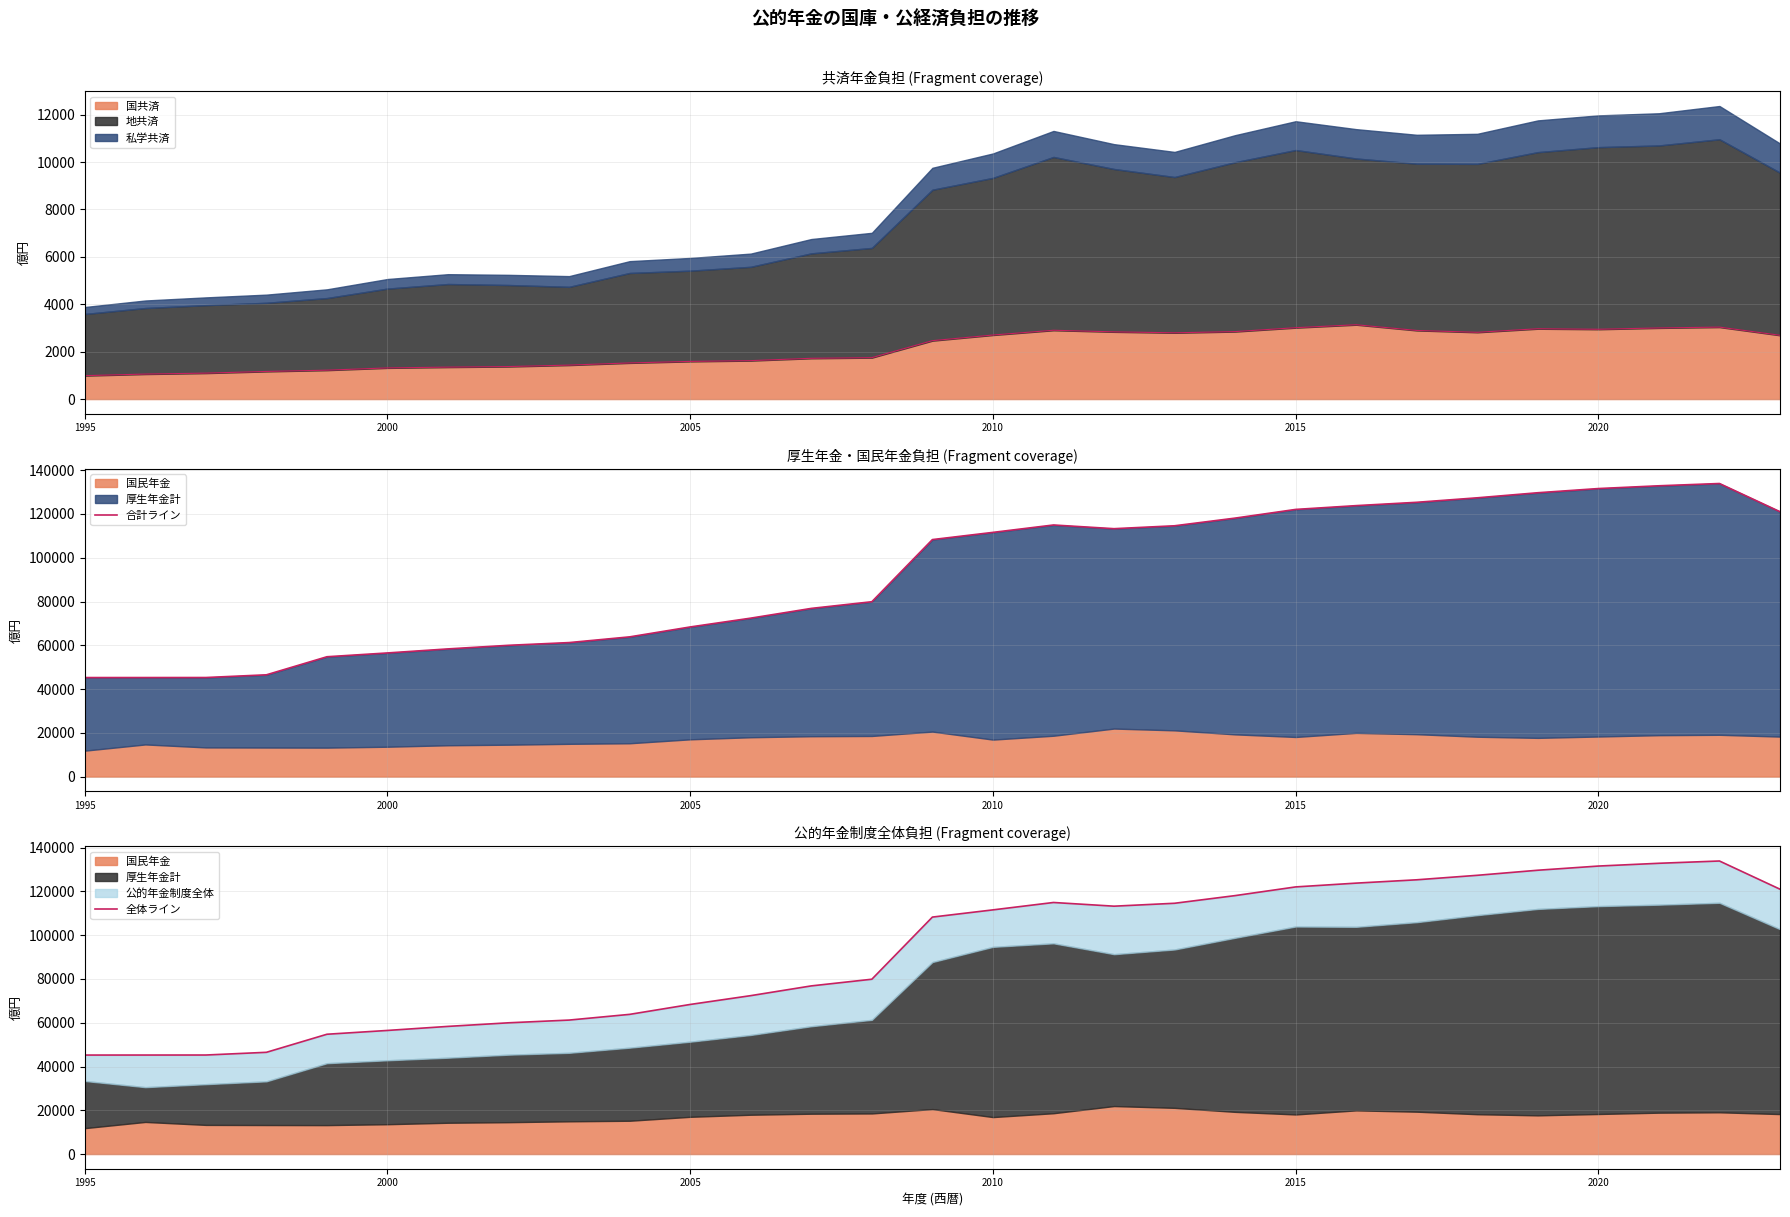

What is the lowest value of the 国共済 series?

988